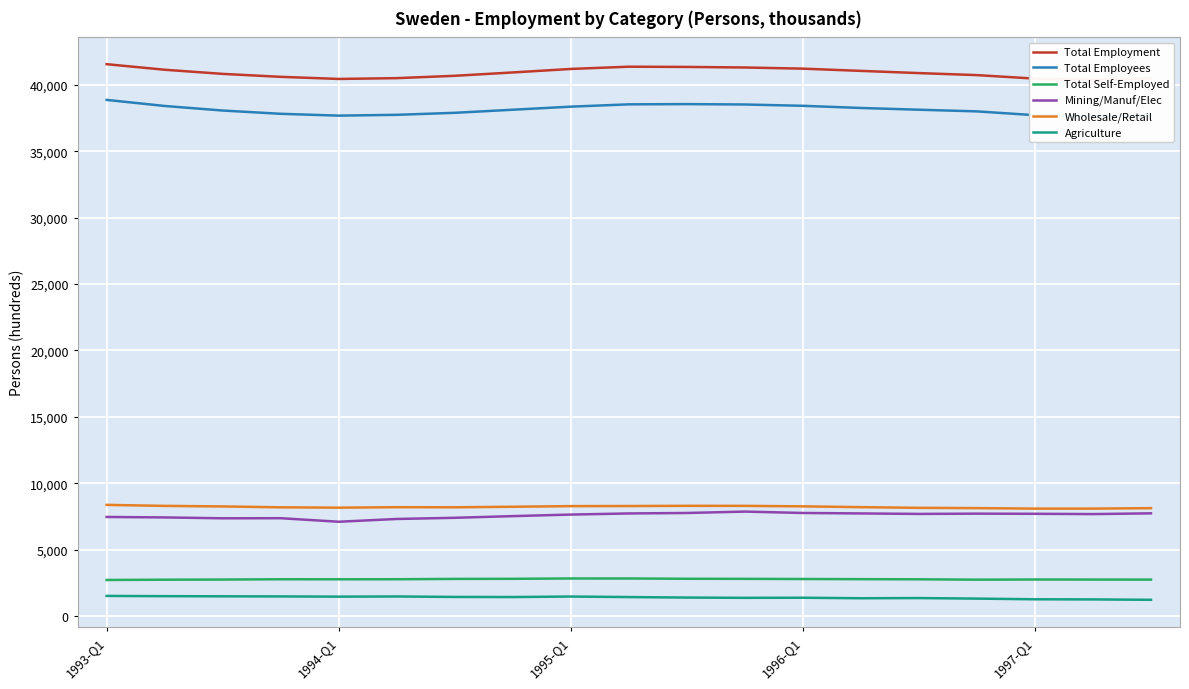

True or false: Agriculture and Mining/Manuf/Elec intersect in this chart.

False